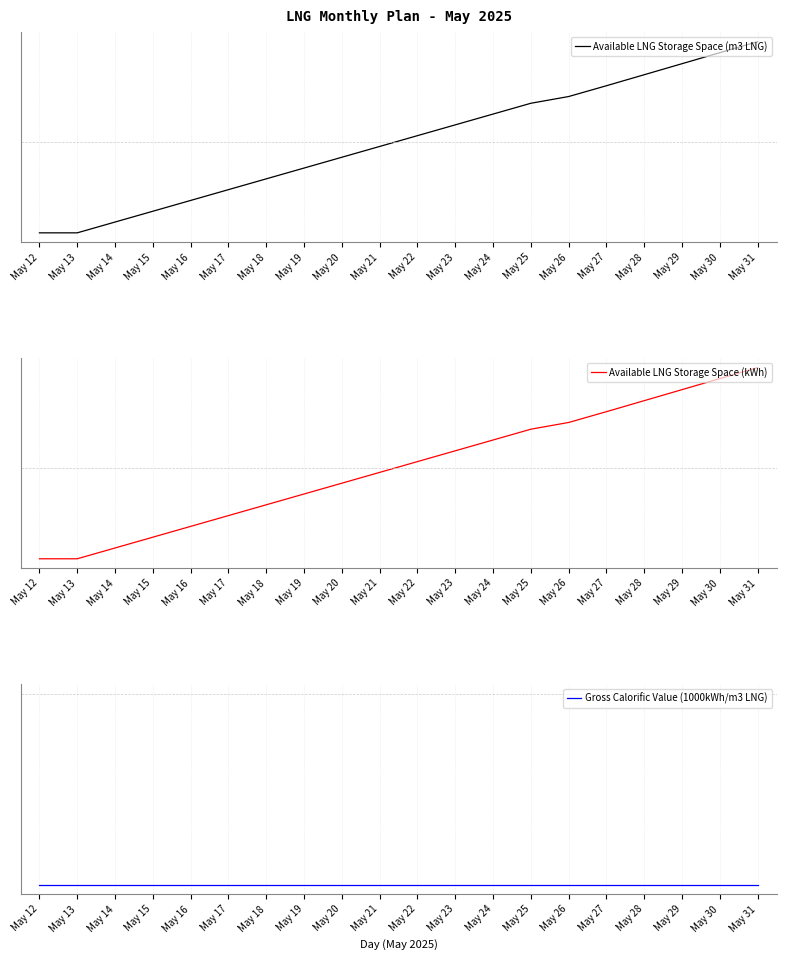

Reading right to left, extract all data points from this chart.

Available LNG Storage Space (m3 LNG): 1.7	1.5	1.3	1.1	0.9	0.8	0.6	0.5	0.3	0.1	-0.1	-0.3	-0.4	-0.6	-0.8	-1.0	-1.2	-1.3	-1.5	-1.5
Available LNG Storage Space (kWh): 1.7	1.5	1.3	1.1	0.9	0.8	0.6	0.5	0.3	0.1	-0.1	-0.3	-0.4	-0.6	-0.8	-1.0	-1.2	-1.3	-1.5	-1.5
Gross Calorific Value (1000kWh/m3 LNG): -0.0	-0.0	-0.0	-0.0	-0.0	-0.0	-0.0	-0.0	-0.0	-0.0	-0.0	-0.0	-0.0	-0.0	-0.0	-0.0	-0.0	-0.0	-0.0	-0.0